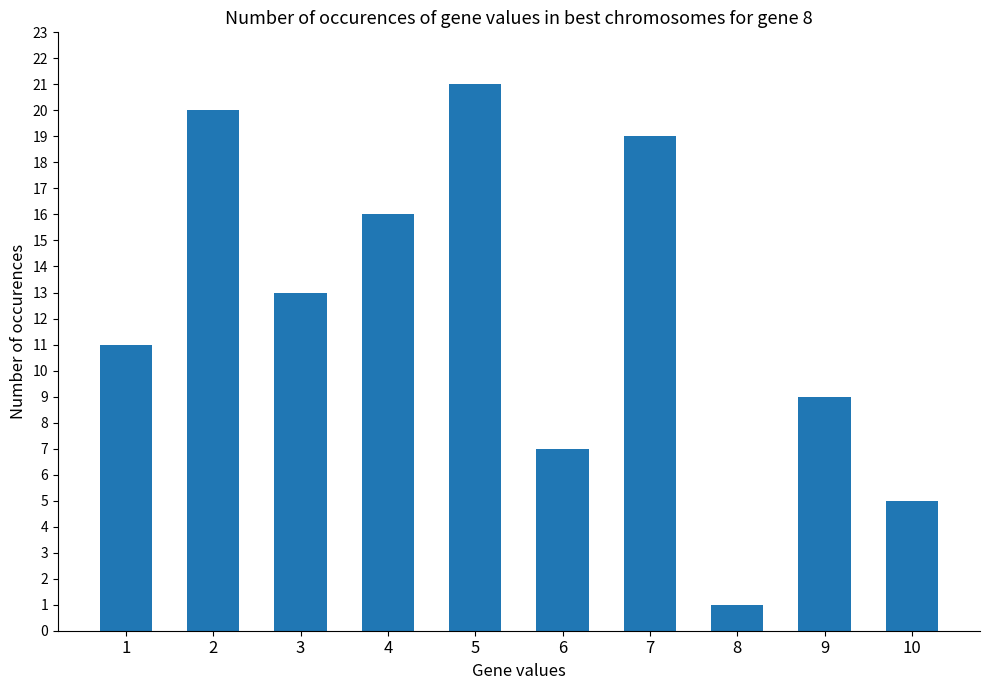

What is the approximate value at 5, to the nearest 5?

20